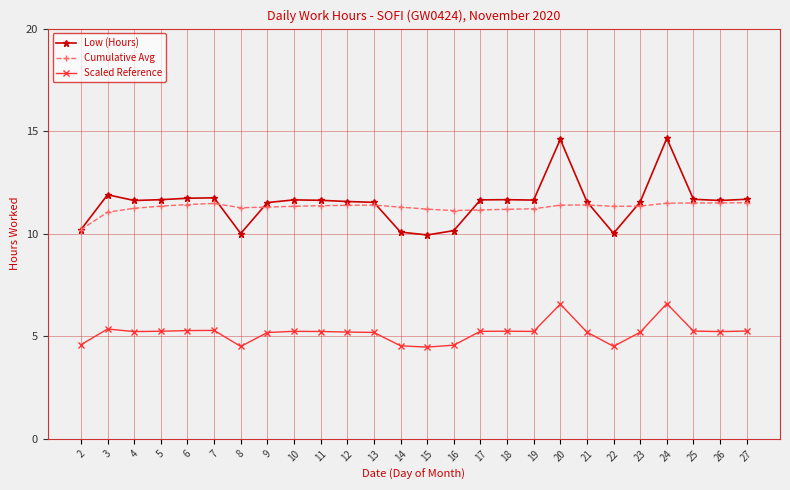

True or false: Low (Hours) and Scaled Reference intersect in this chart.

False